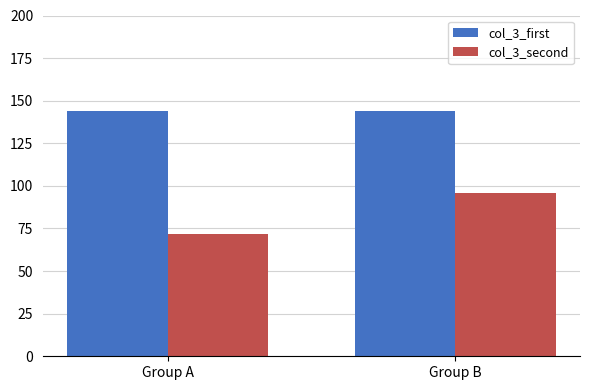

What is the spread (max minus min) of values at Group B?

48